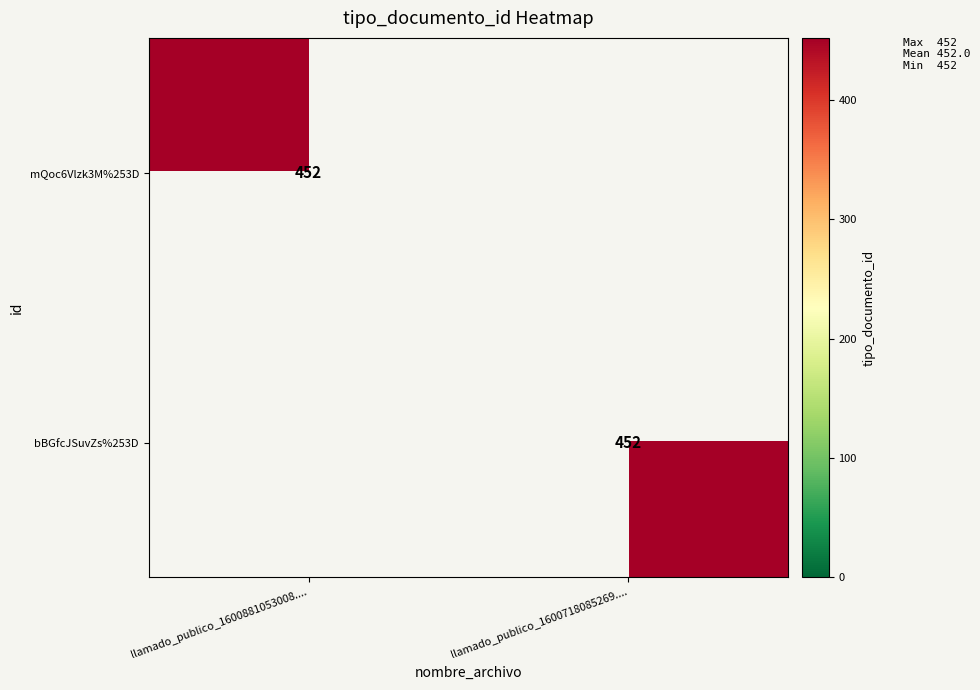

True or false: mQoc6Vlzk3M%253D has a value of 452 at llamado_publico_1600881053008.....

True